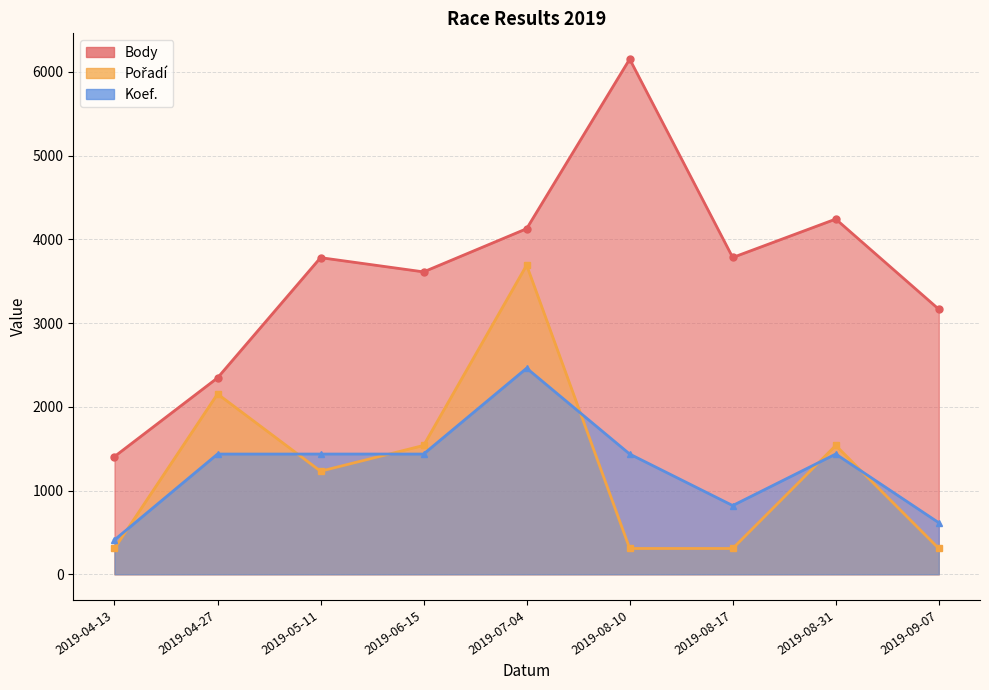

Reading left to right, transcribe all the data shown in this chart.

Body: 1406.0	2346.0	3782.0	3612.0	4128.0	6154.0	3784.0	4243.0	3166.0
Pořadí: 307.7	2153.9	1230.8	1538.5	3692.4	307.7	307.7	1538.5	307.7
Koef.: 410.3	1435.9	1435.9	1435.9	2461.6	1435.9	820.5	1435.9	615.4